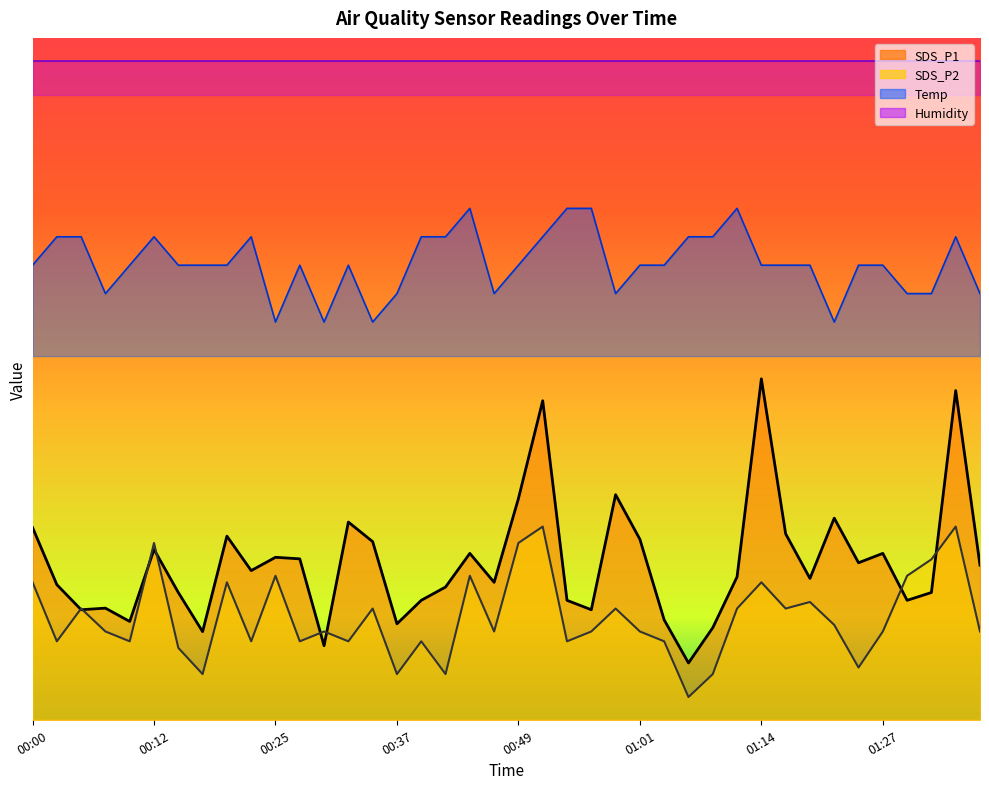

What is the average value of the SDS_P2 series?

0.9